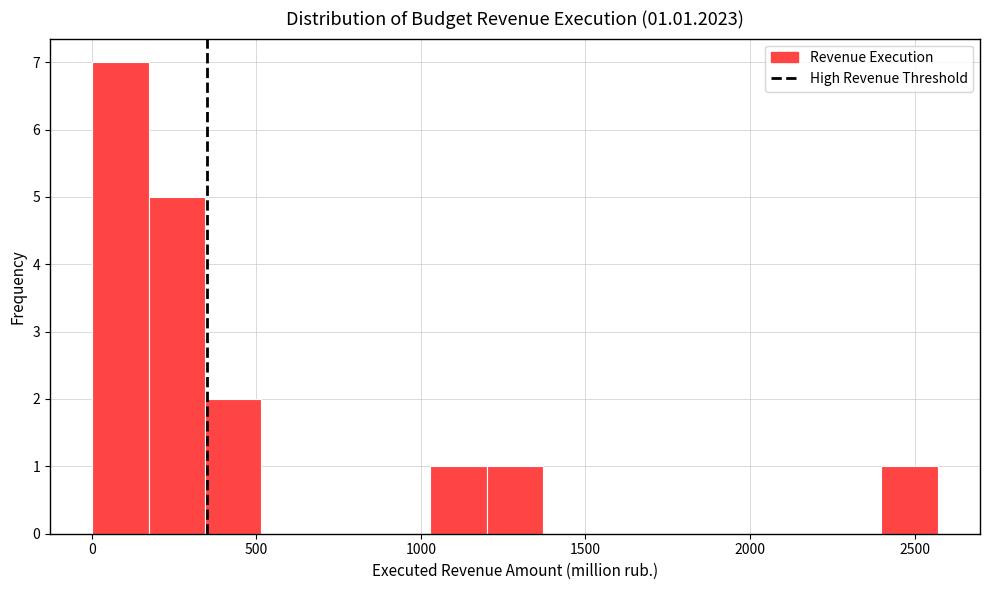

Around what value on the x-axis is the tallest bar? Give the approximate position of its centre, as read against the axis.

100